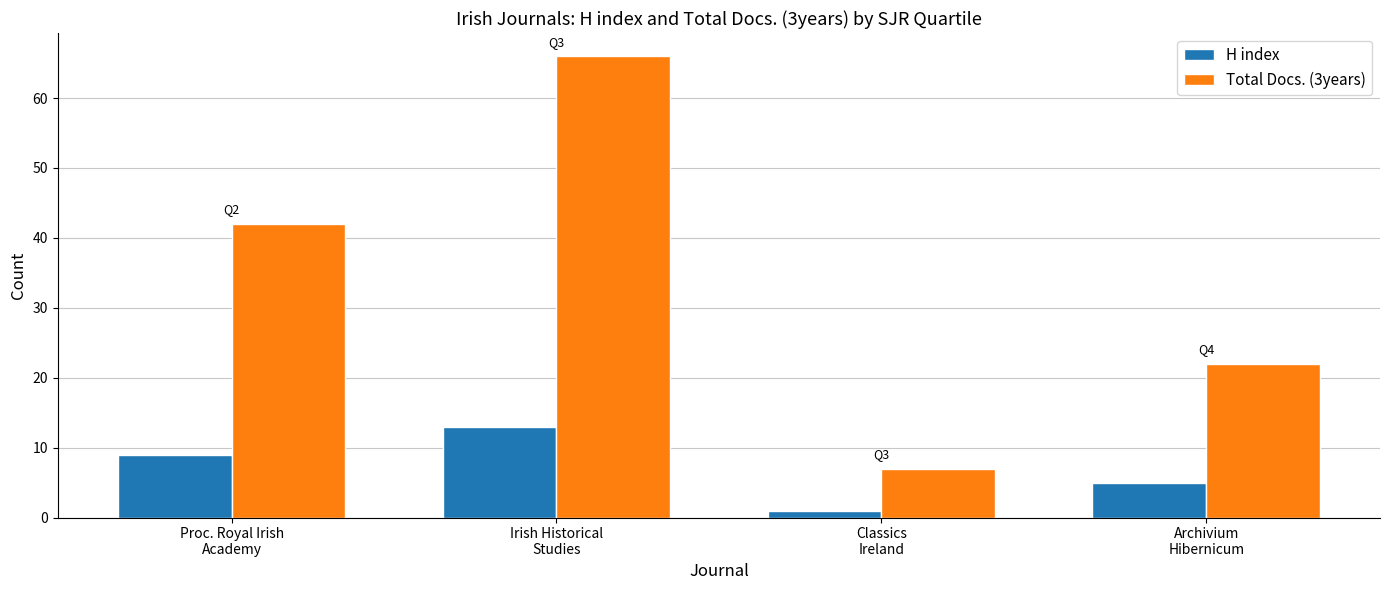

At which category is the sum across all series the highest?

Irish Historical
Studies